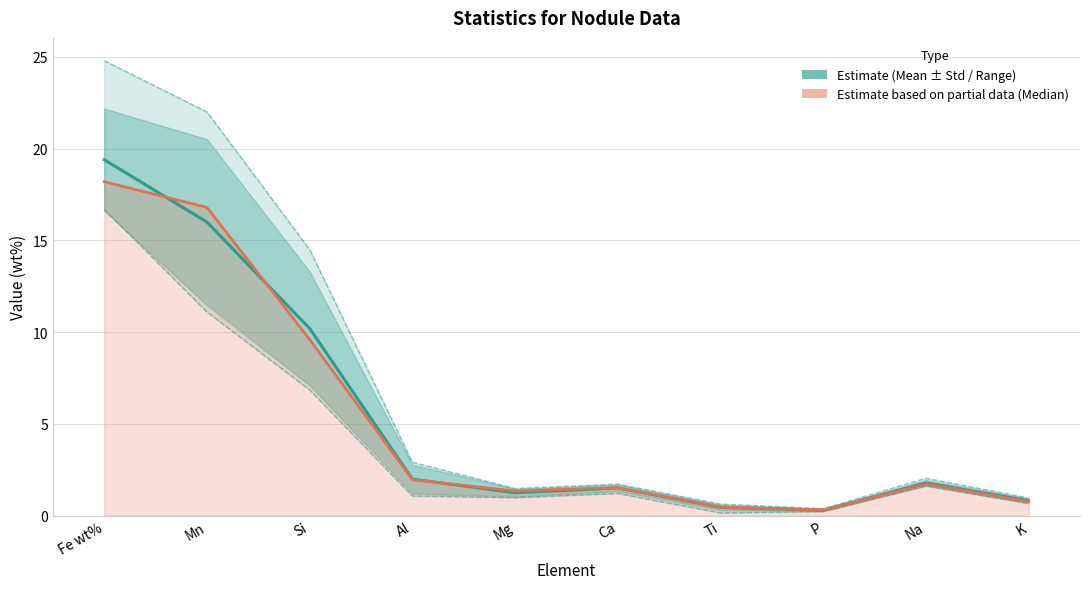

True or false: Maximum has more than 2 points higher than both neighbors.

False